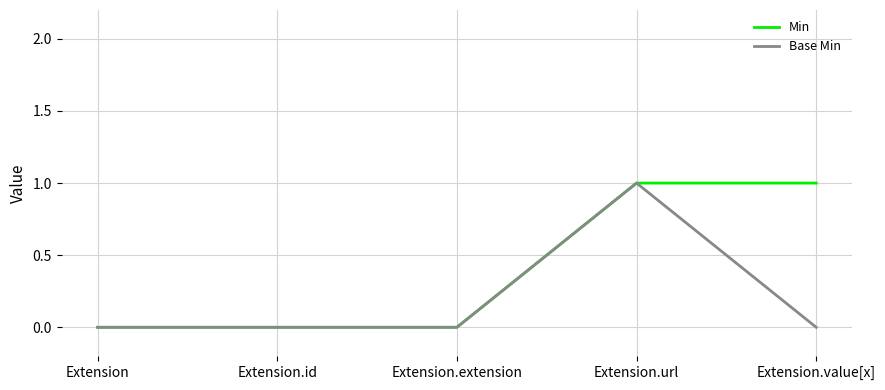

Reading left to right, list all the values displayed in this chart.

Min: 0	0	0	1	1
Base Min: 0	0	0	1	0